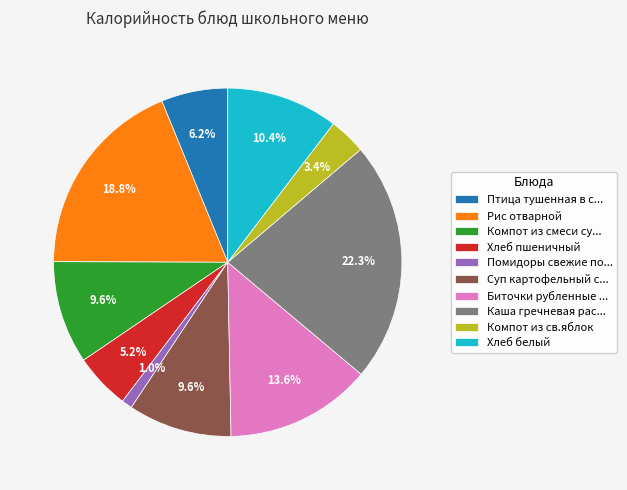

Do Компот из смеси су... and Суп картофельный с... together represent more than half of the pie?

No